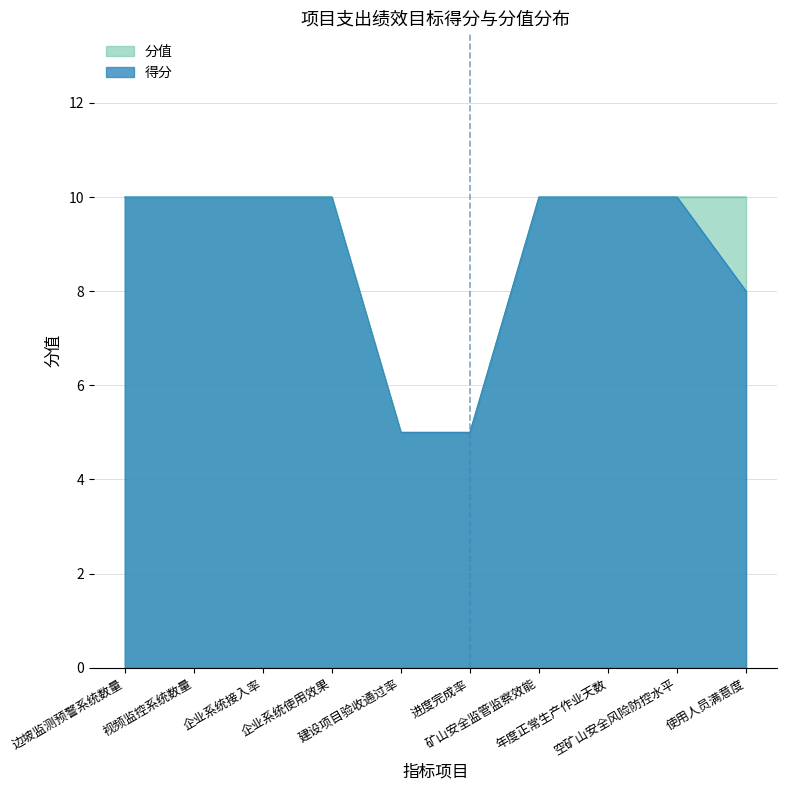

At which label is 得分 closest to 7?

使用人员满意度